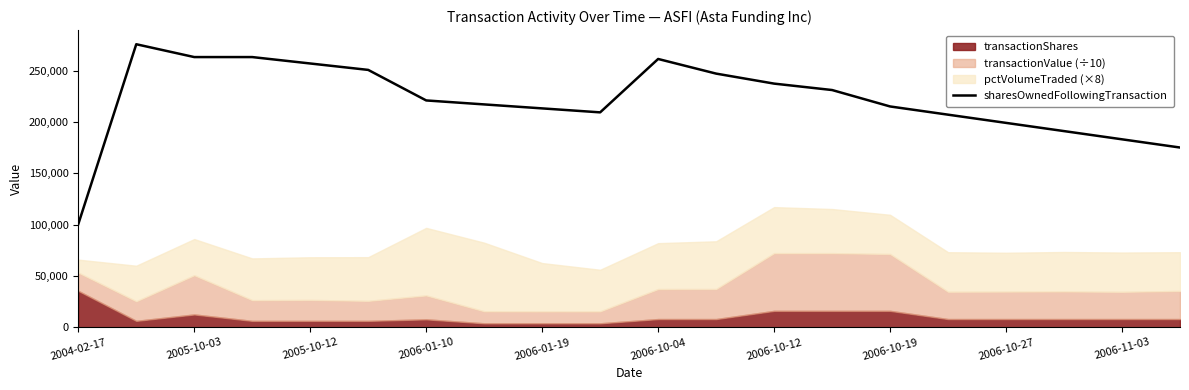

What is the minimum value for sharesOwnedFollowingTransaction?

100470